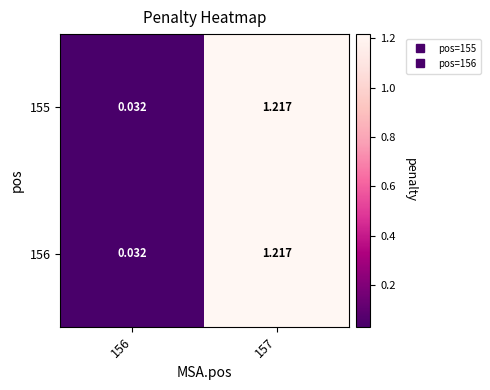

At how many categories does at least one series exceed 0?

2